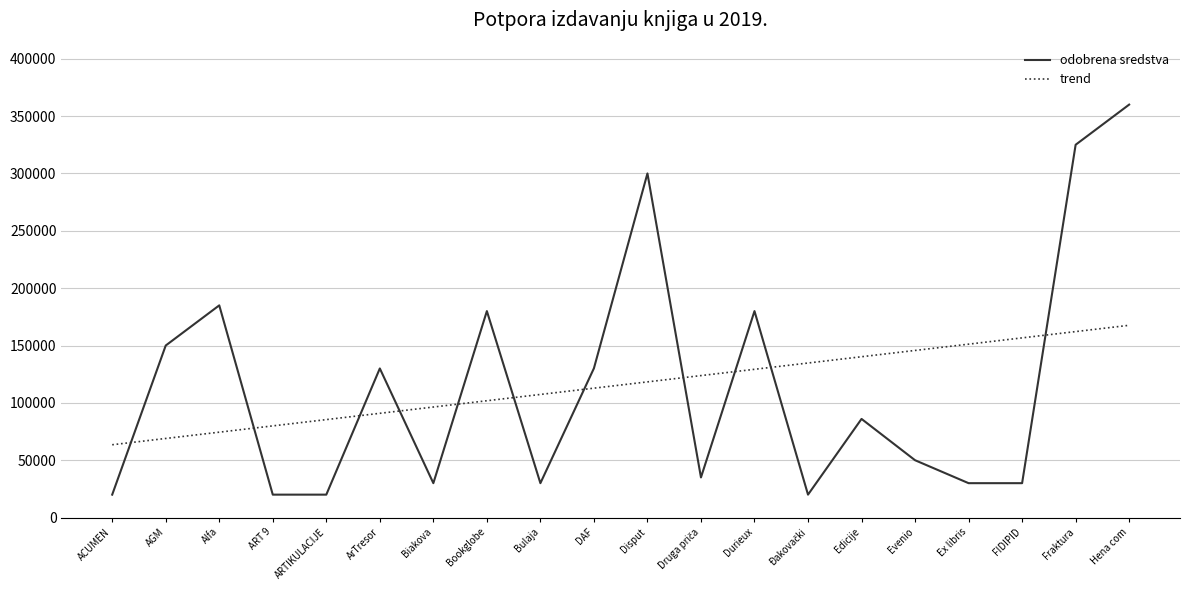

Which series ends up on top after the final intersection of odobrena sredstva and trend?

odobrena sredstva